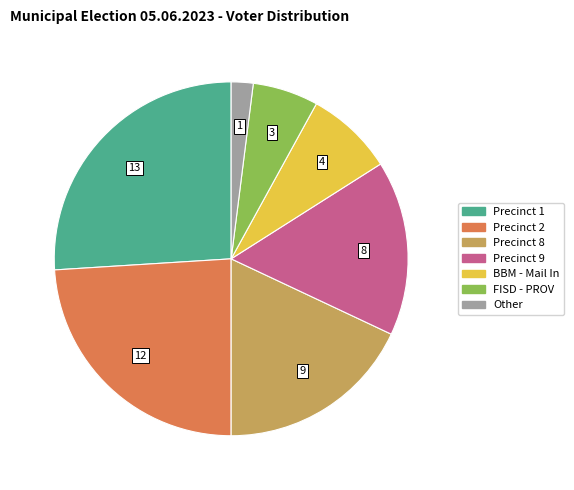

How many slices are in this pie chart?

7